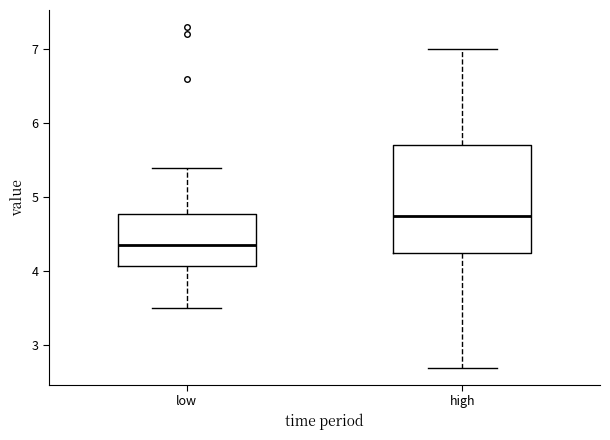

Where is the upper edge of the box for high on the y-axis? The values are not printed on the chart, so give them approximately, as read against the axis.

5.7